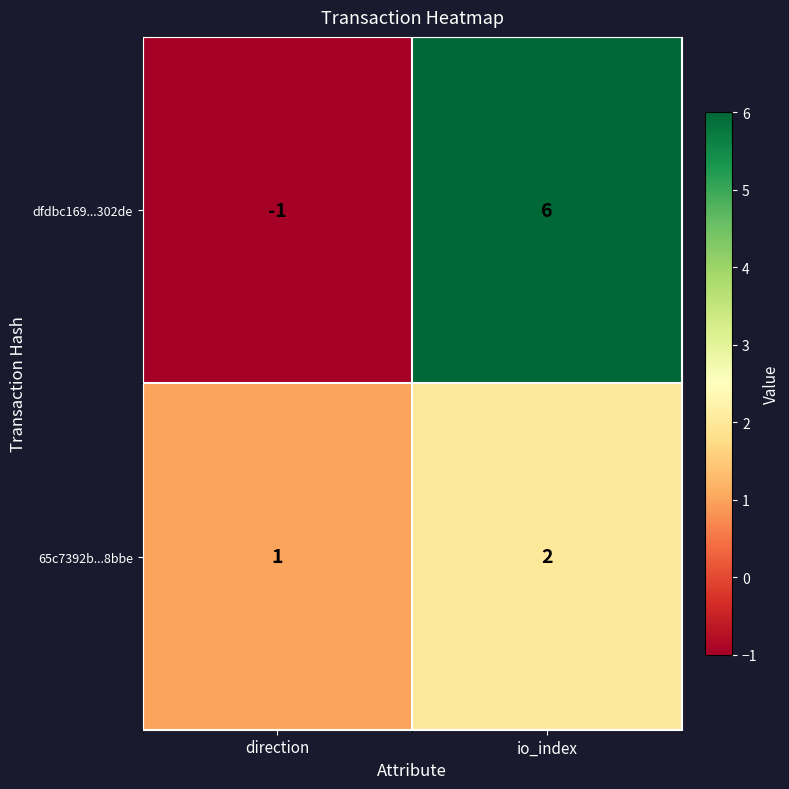

The 65c7392b...8bbe series shows 2 at io_index. True or false?

True